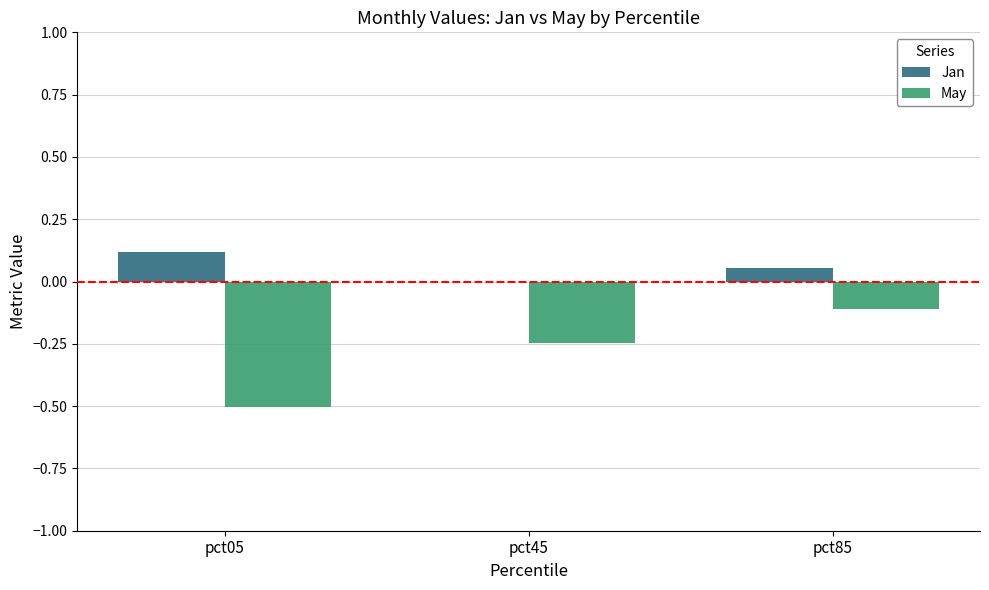

What are all the series names shown in the legend?

Jan, May